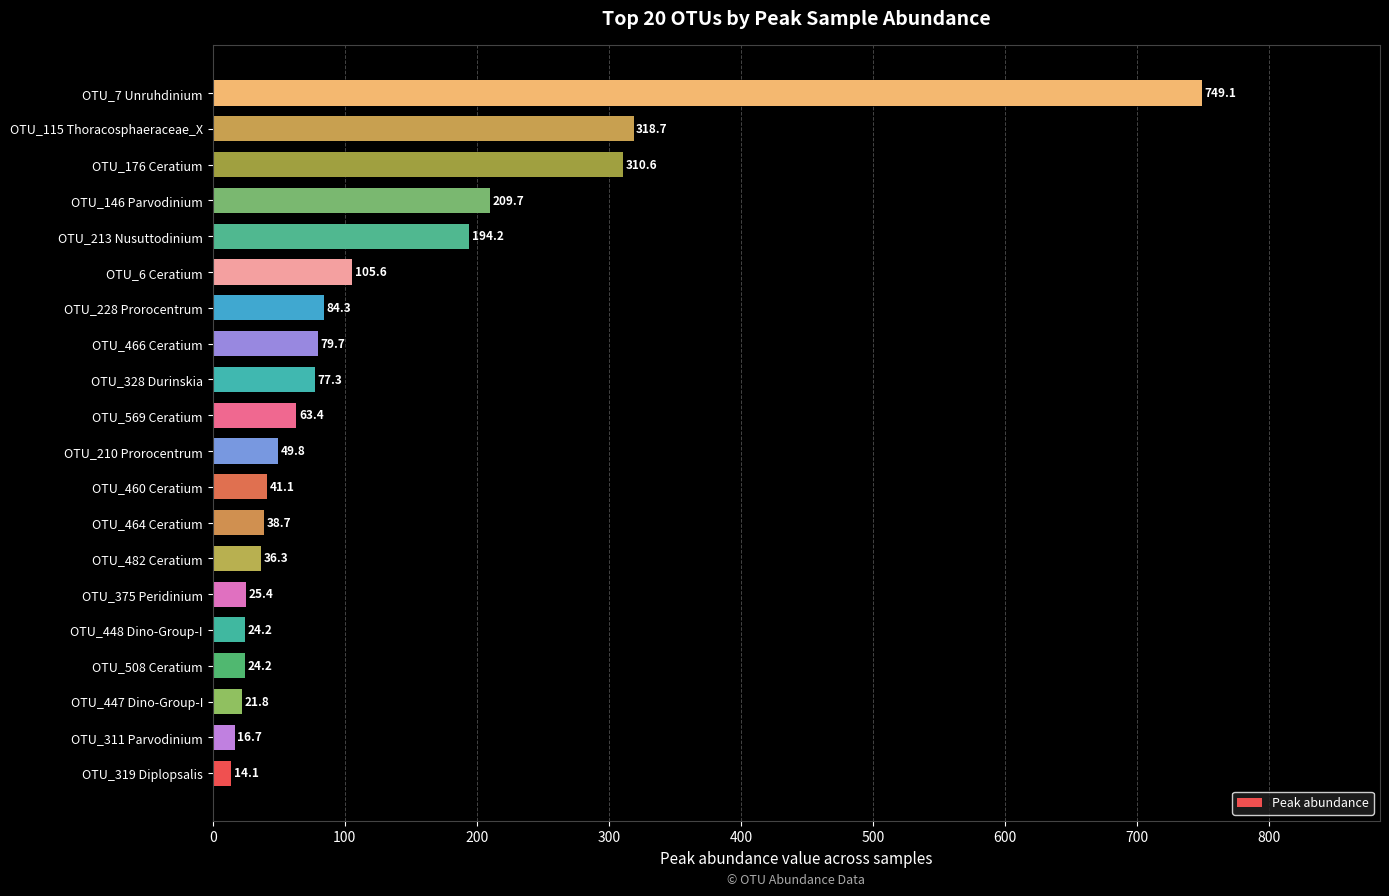

Reading bottom to top, extract all data points from this chart.

OTU_319 Diplopsalis=14.1	OTU_311 Parvodinium=16.7	OTU_447 Dino-Group-I=21.8	OTU_508 Ceratium=24.2	OTU_448 Dino-Group-I=24.2	OTU_375 Peridinium=25.4	OTU_482 Ceratium=36.3	OTU_464 Ceratium=38.7	OTU_460 Ceratium=41.1	OTU_210 Prorocentrum=49.8	OTU_569 Ceratium=63.4	OTU_328 Durinskia=77.3	OTU_466 Ceratium=79.7	OTU_228 Prorocentrum=84.3	OTU_6 Ceratium=105.6	OTU_213 Nusuttodinium=194.2	OTU_146 Parvodinium=209.7	OTU_176 Ceratium=310.6	OTU_115 Thoracosphaeraceae_X=318.7	OTU_7 Unruhdinium=749.1